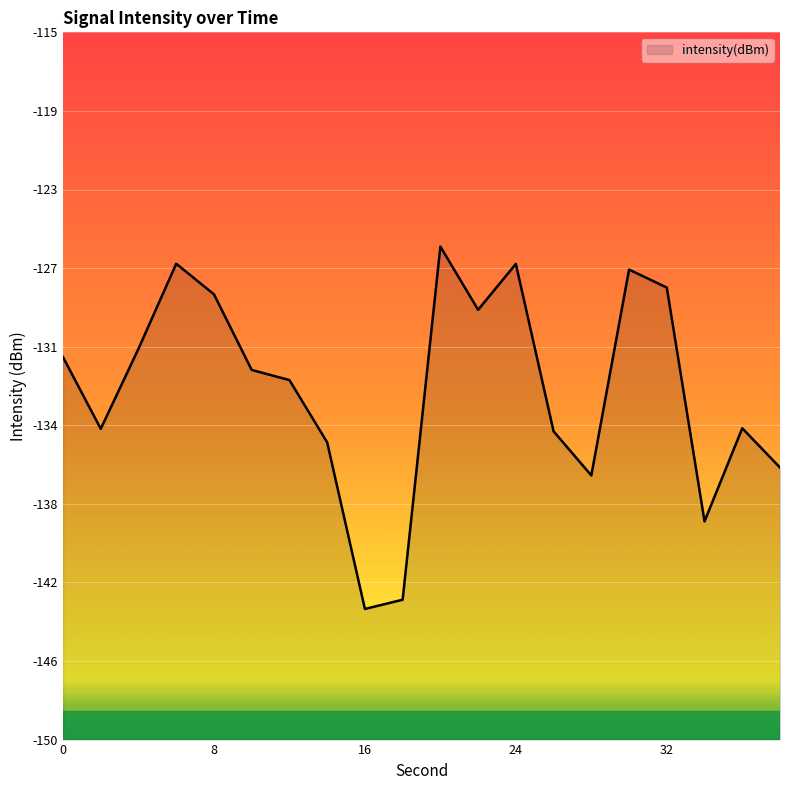

How many data points are less than -131?

12